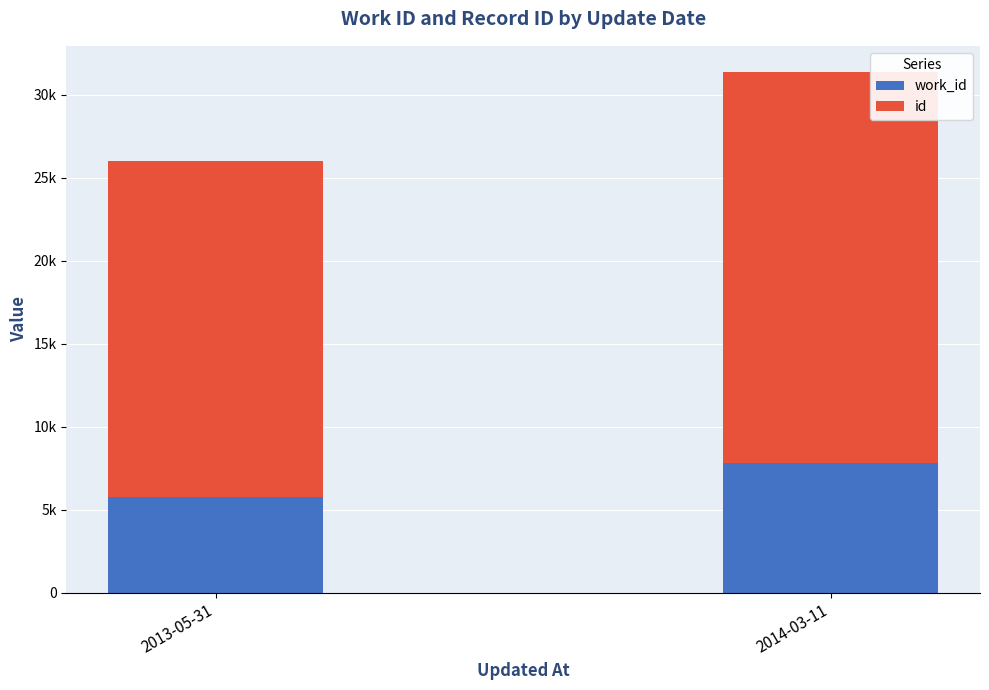

What are all the series names shown in the legend?

work_id, id